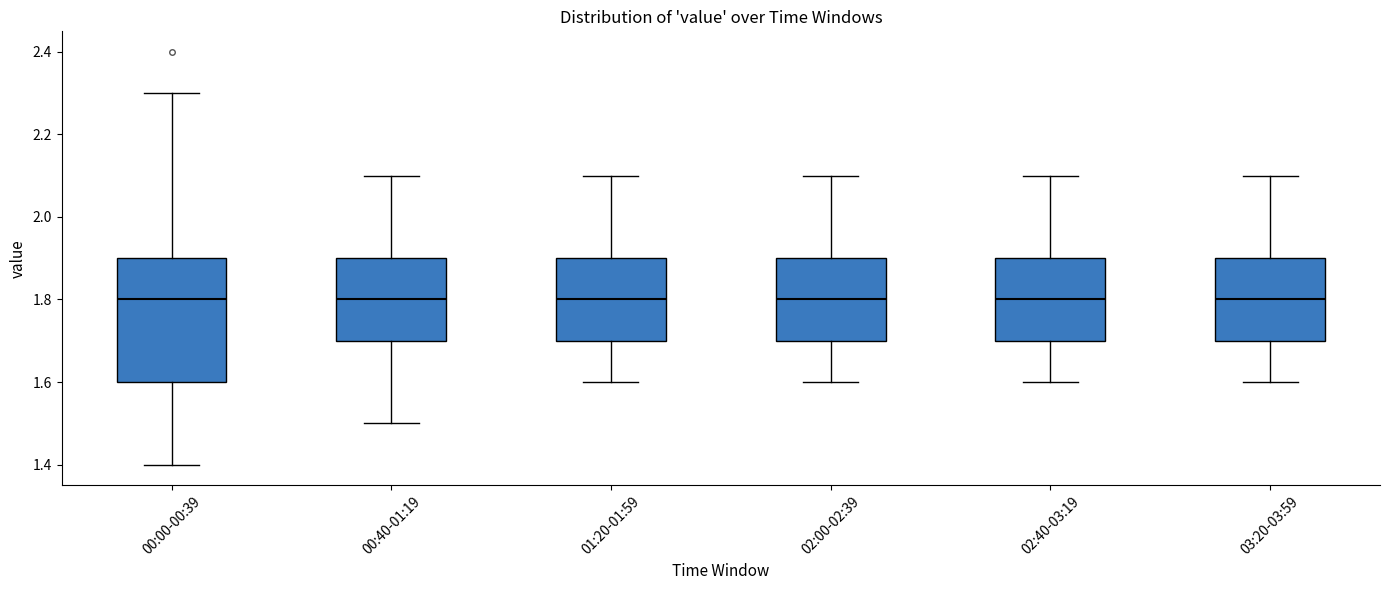

Comparing the boxes themselves (not the whiskers), which one is the tallest?

00:00-00:39